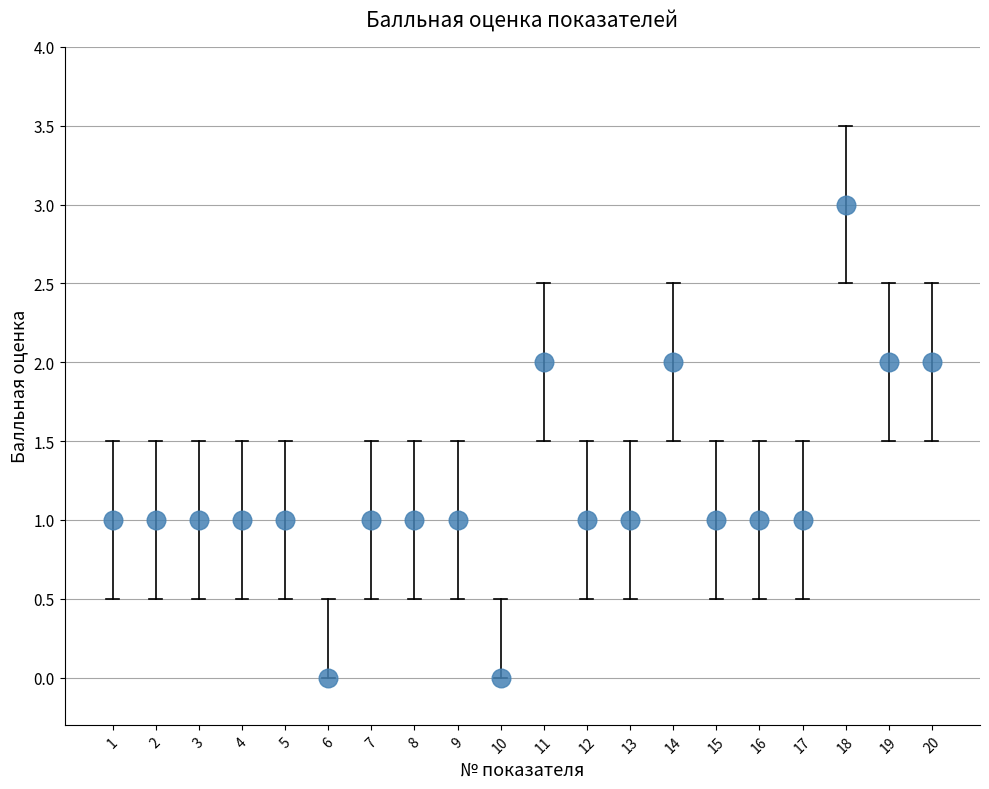

What is the range of X values (max minus min)?

19